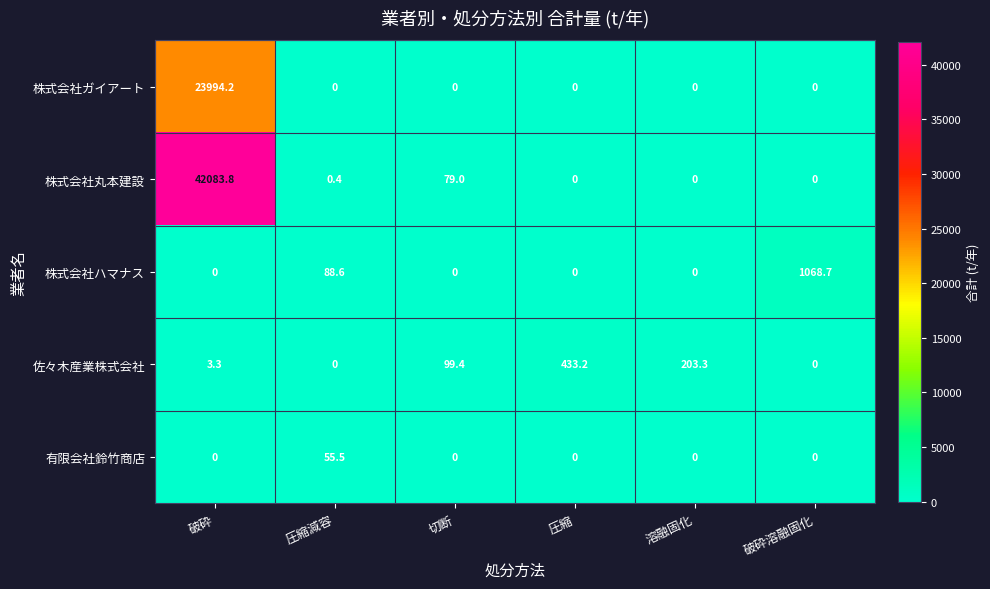

Rank the series by their maximum value, from highest to lowest.

株式会社丸本建設, 株式会社ガイアート, 株式会社ハマナス, 佐々木産業株式会社, 有限会社鈴竹商店